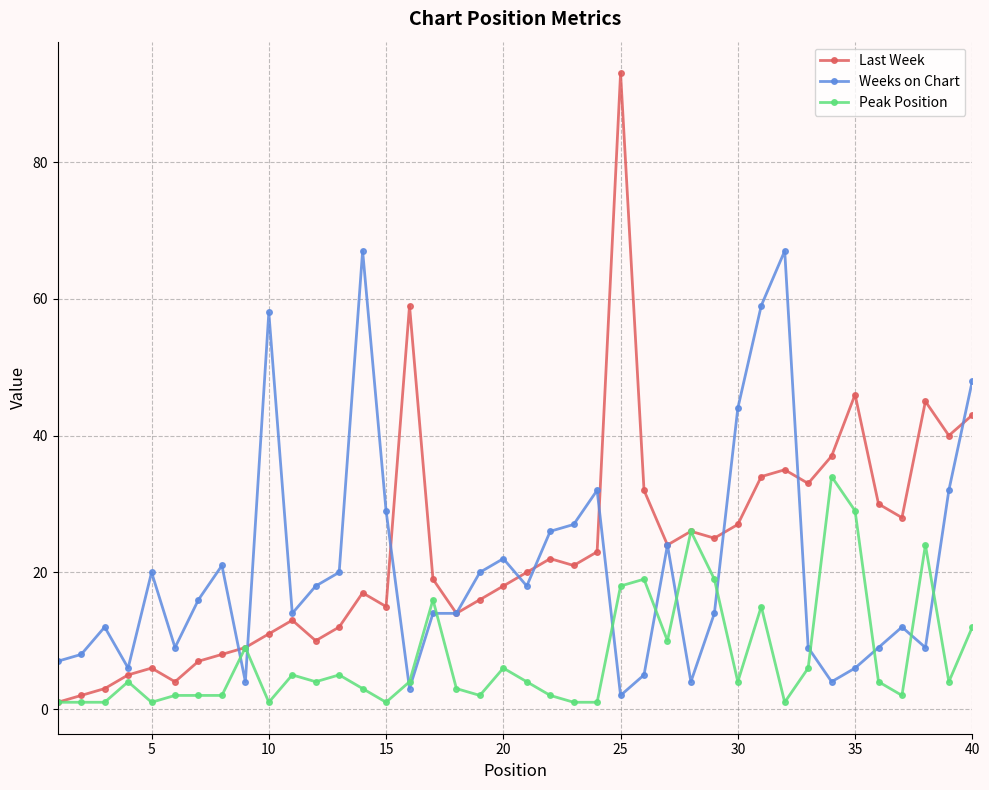

Rank the series by their average value, from lowest to highest.

Peak Position, Weeks on Chart, Last Week